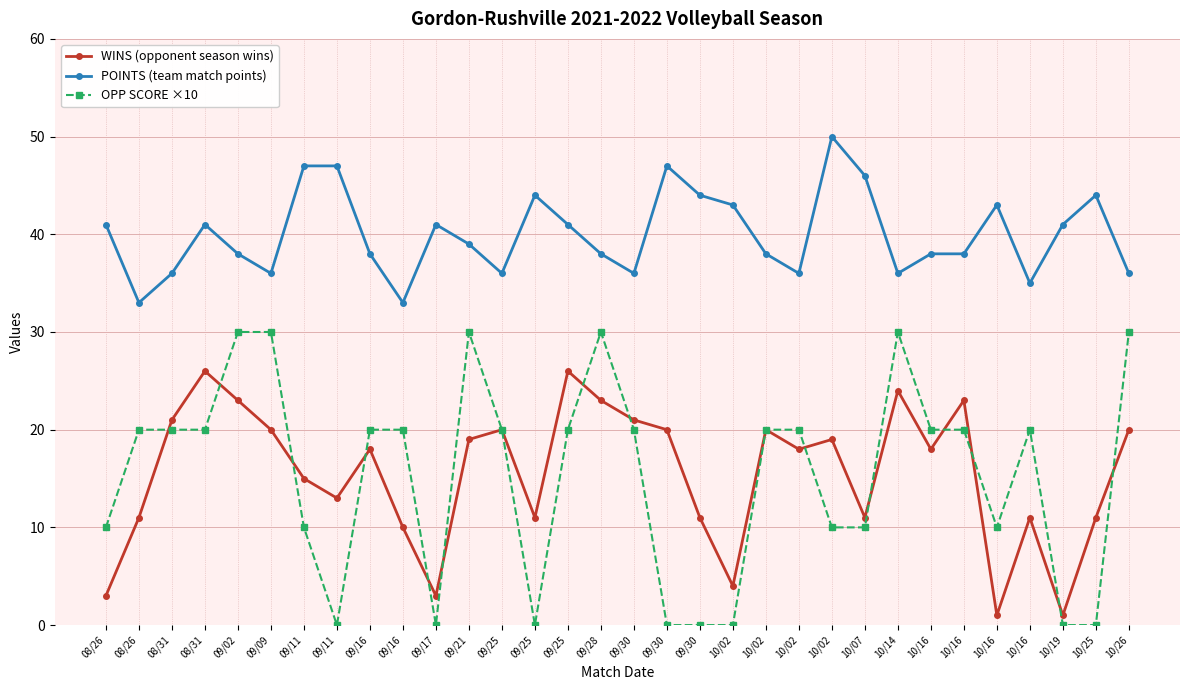

Which series changed the most between 09/17 and 10/14?

OPP SCORE ×10